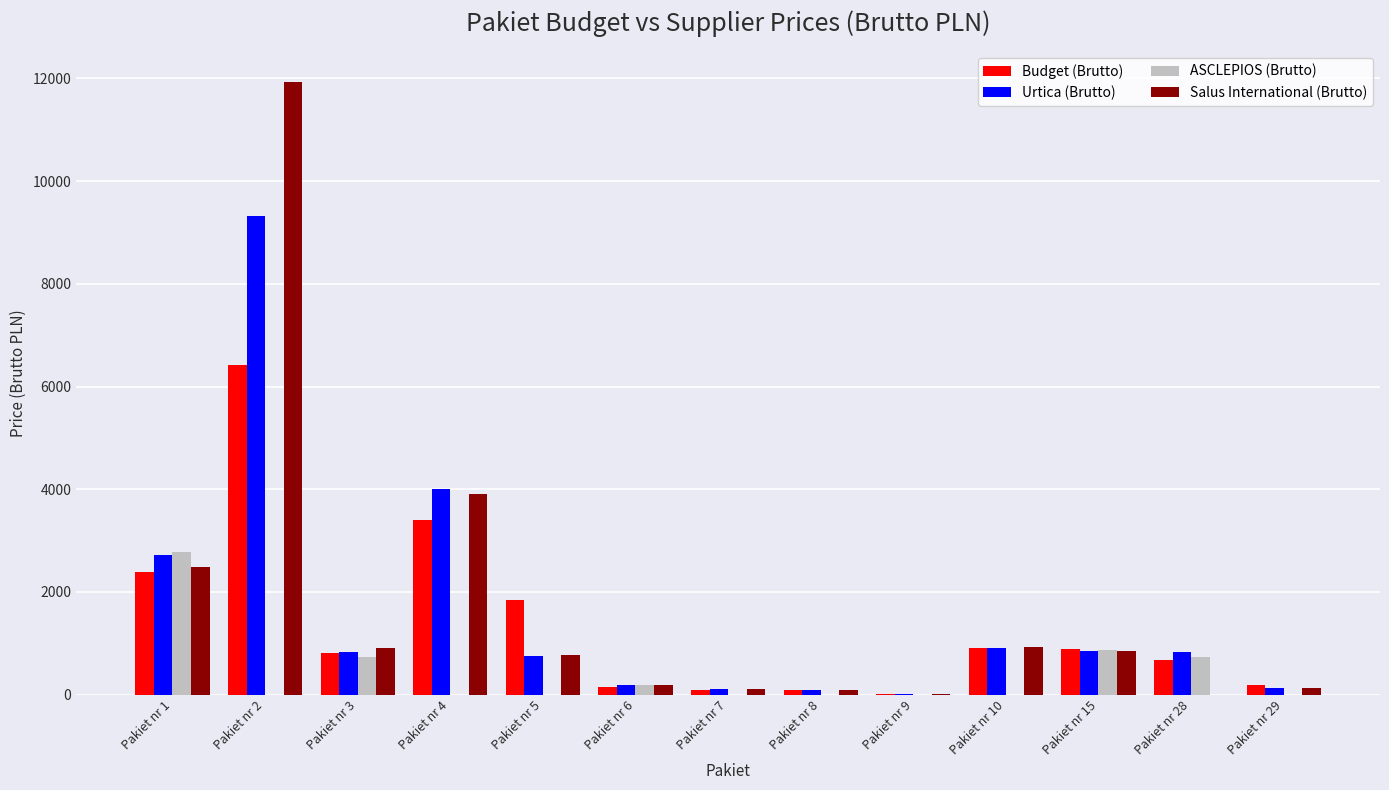

Where is ASCLEPIOS (Brutto) nearest to the value 1391?

Pakiet nr 15